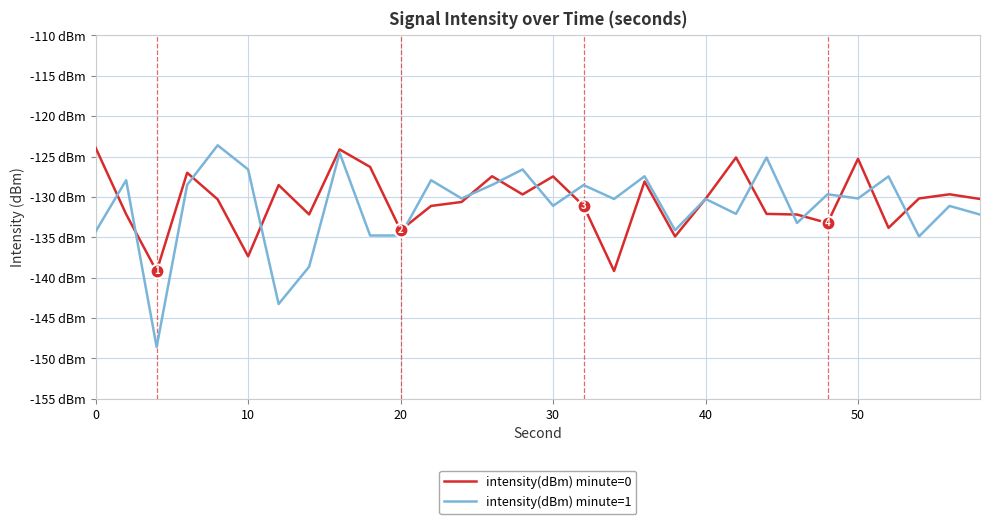

Which series has the widest spread of values?

intensity(dBm) minute=1